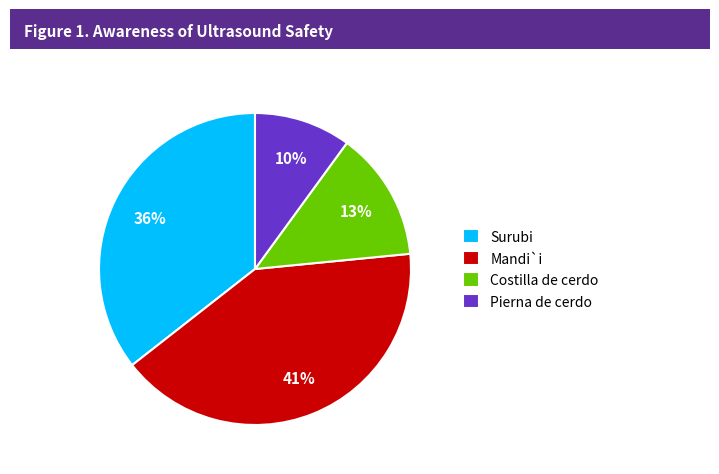

What is the smallest slice in the pie chart?

Pierna de cerdo